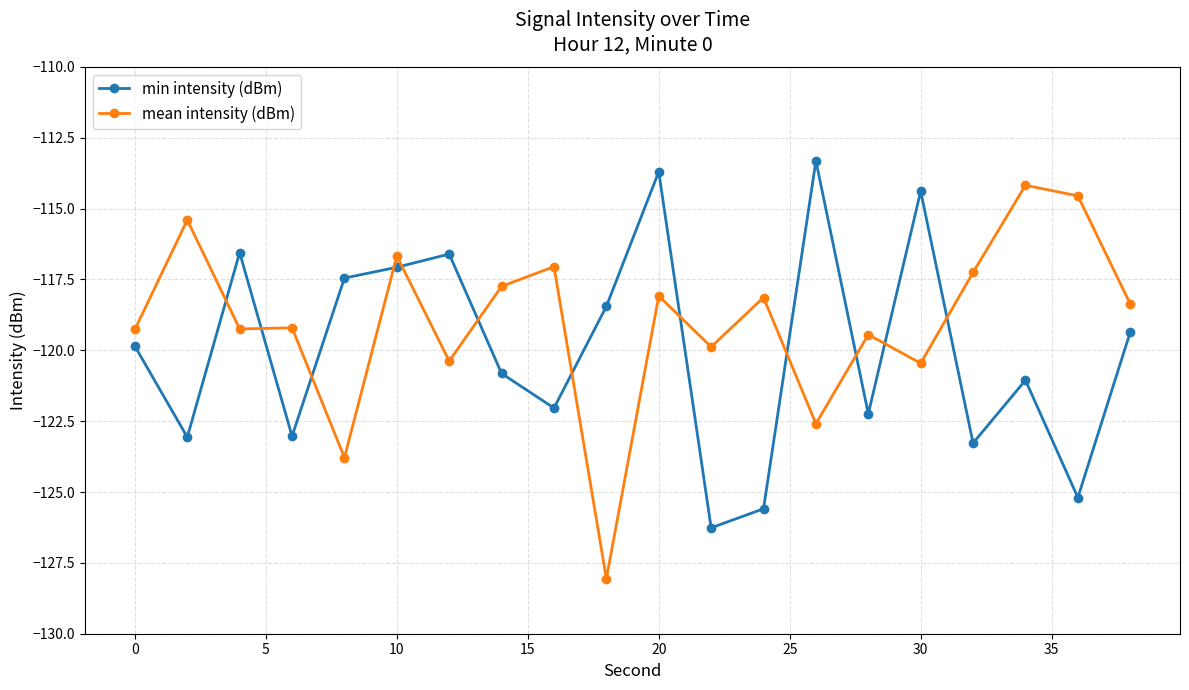

Which series has the largest total across all categories?

mean intensity (dBm)